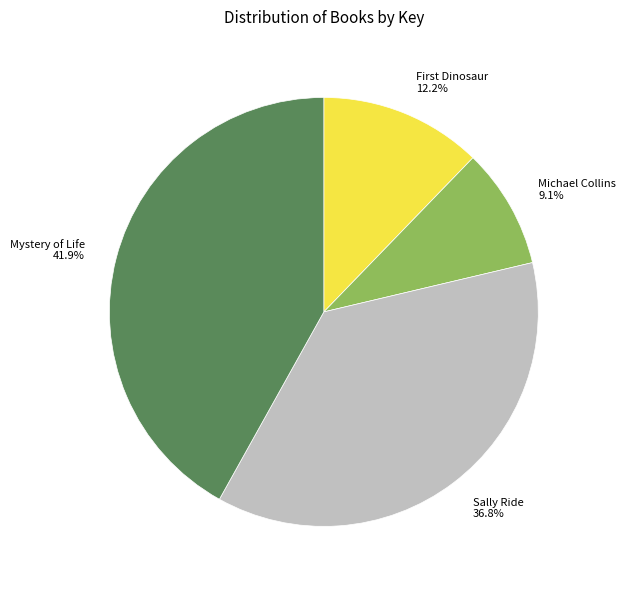

Is there any slice that represents more than half of the pie?

No